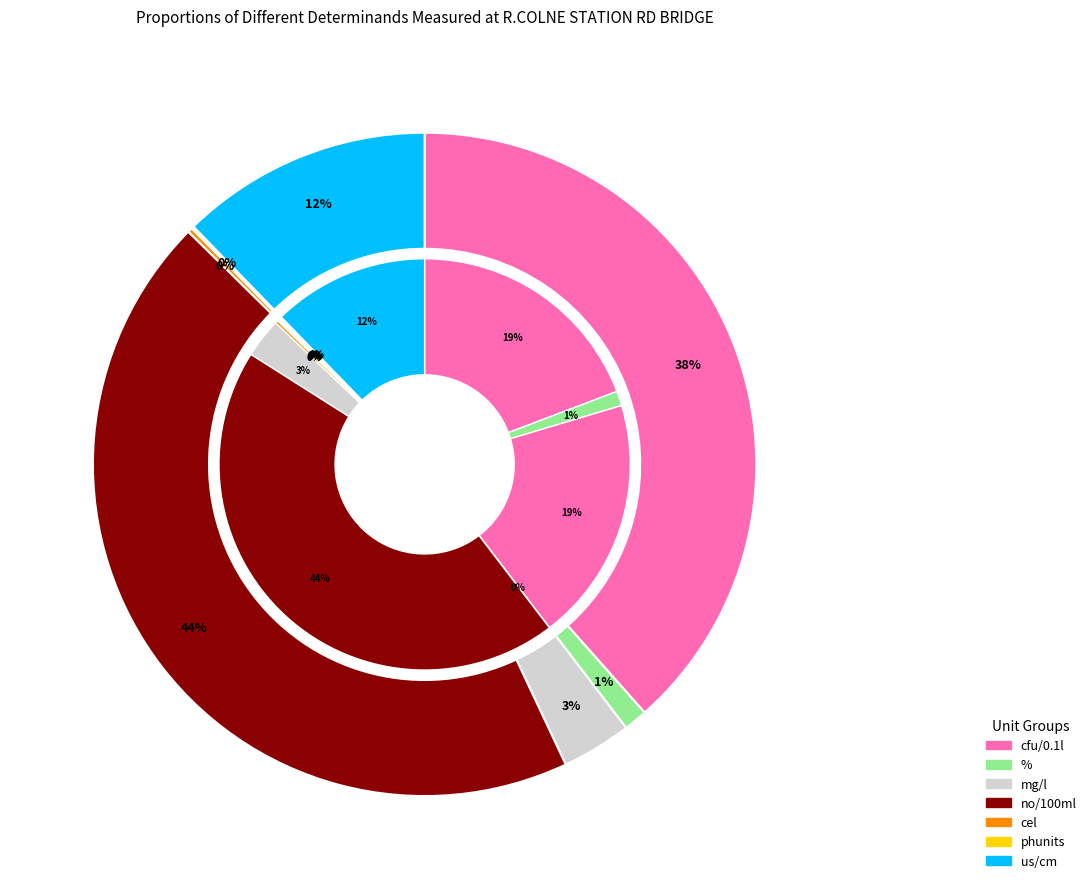

To the nearest percent, what is the difference between the Nitrite-N and IE Conf slice percentages?

19%